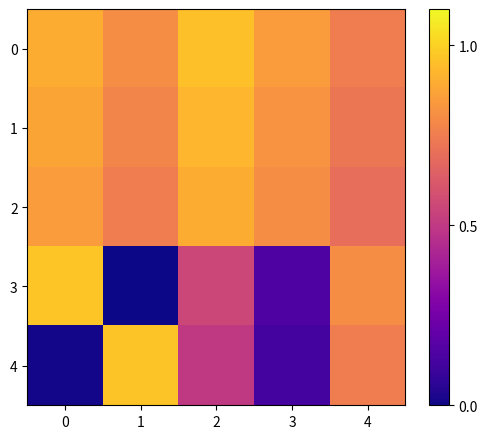

Which series changed the most between 2 and 3?

3